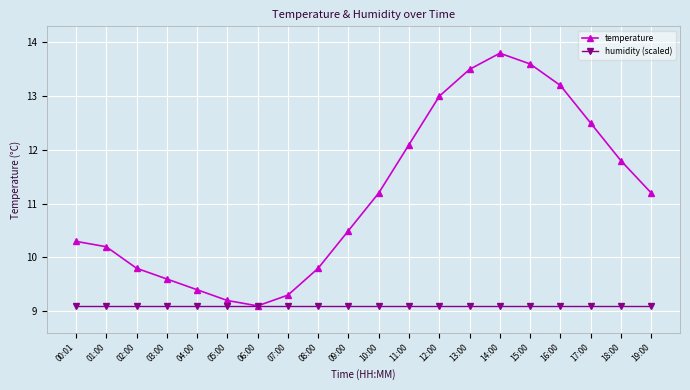

What are all the series names shown in the legend?

temperature, humidity (scaled)